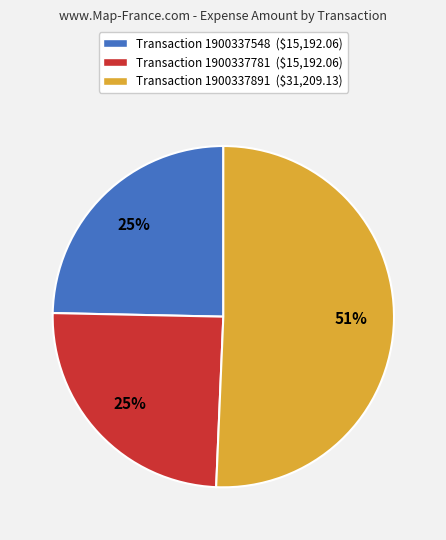

To the nearest percent, what portion does Transaction 1900337781 ($15,192.06) represent?

25%